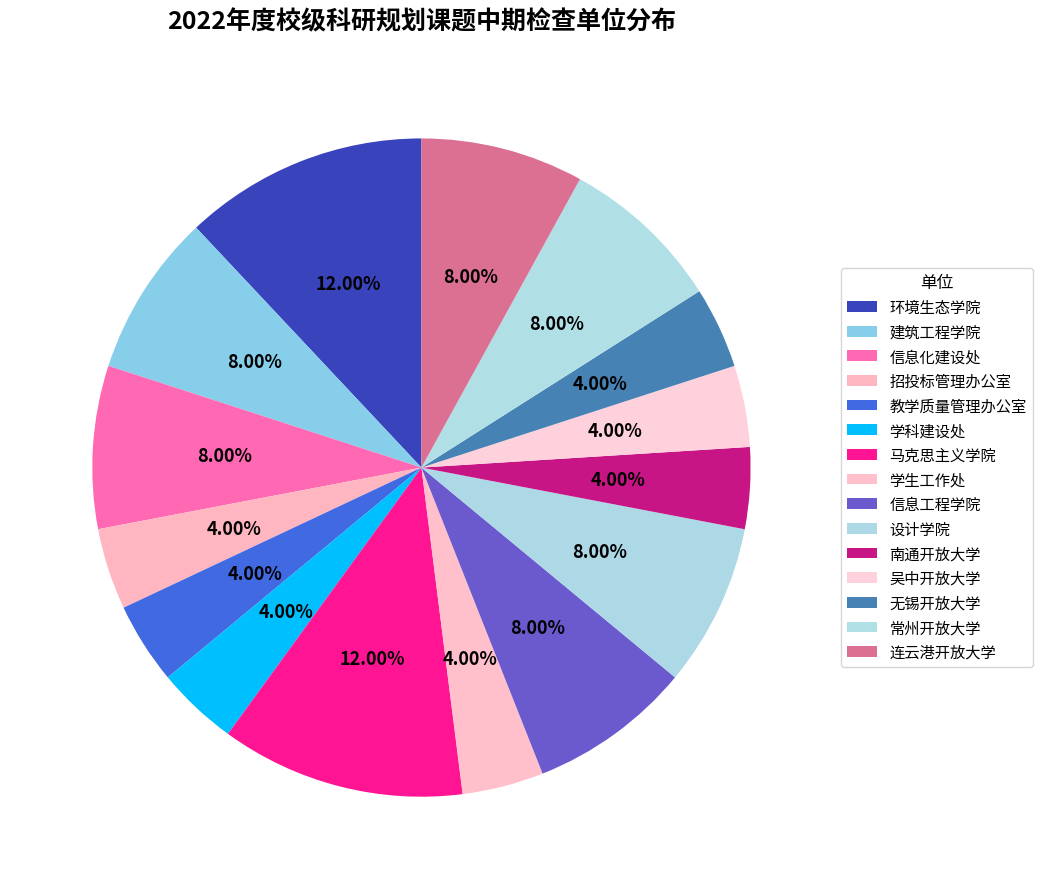

To the nearest percent, what portion does 招投标管理办公室 represent?

4%